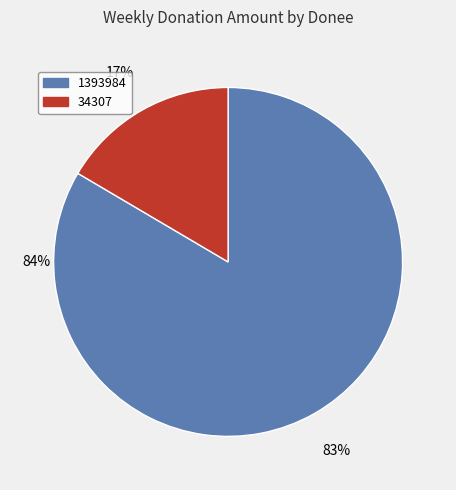

Is it true that 1393984 is 74% of the pie?

False